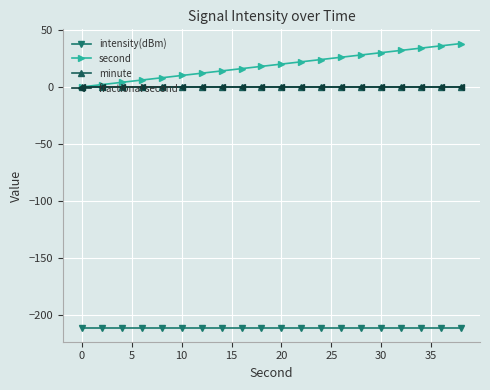

Is this an area chart (filled region under the line)?

No